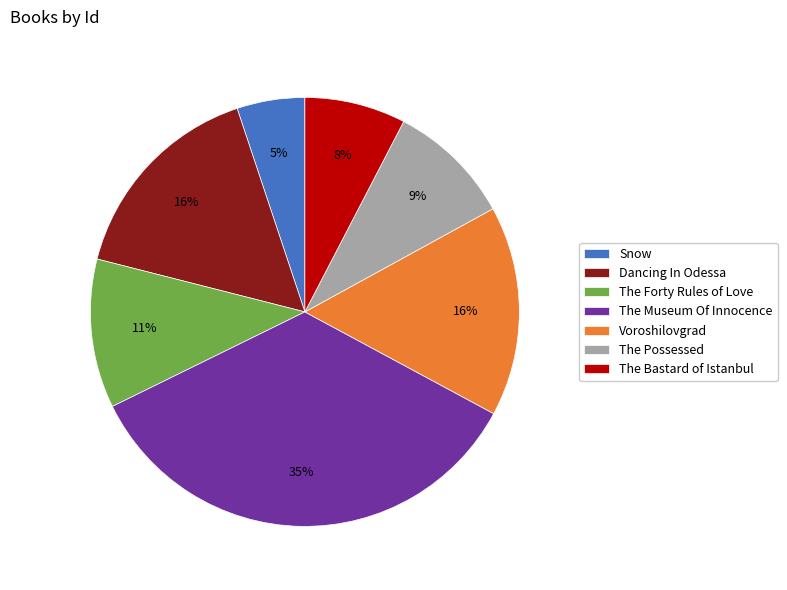

What is the smallest slice in the pie chart?

Snow